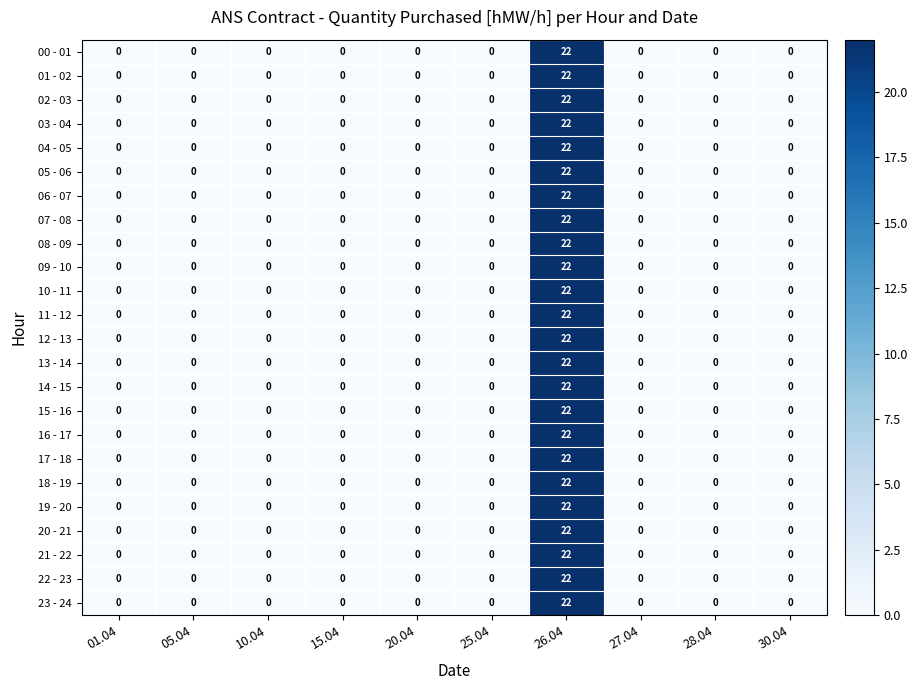

What is the sum of all 15 - 16 values?

22